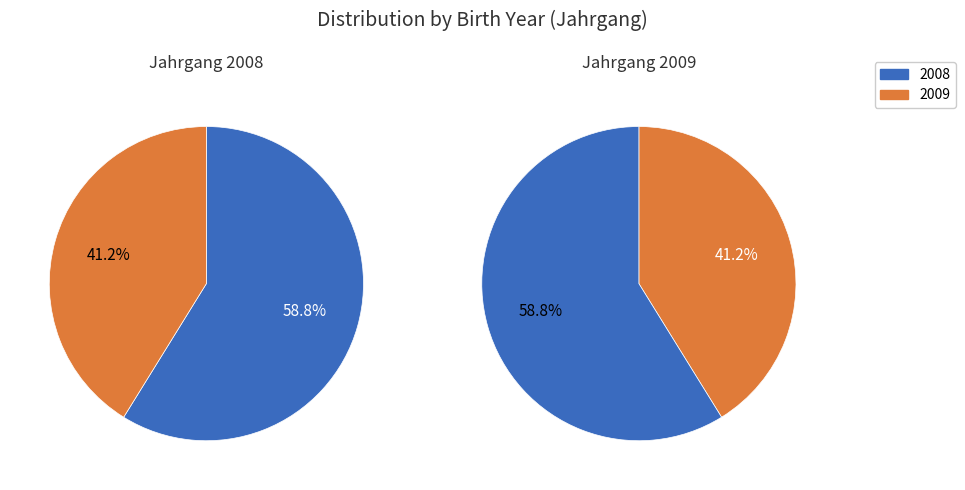

Count the number of slices in the pie.

2